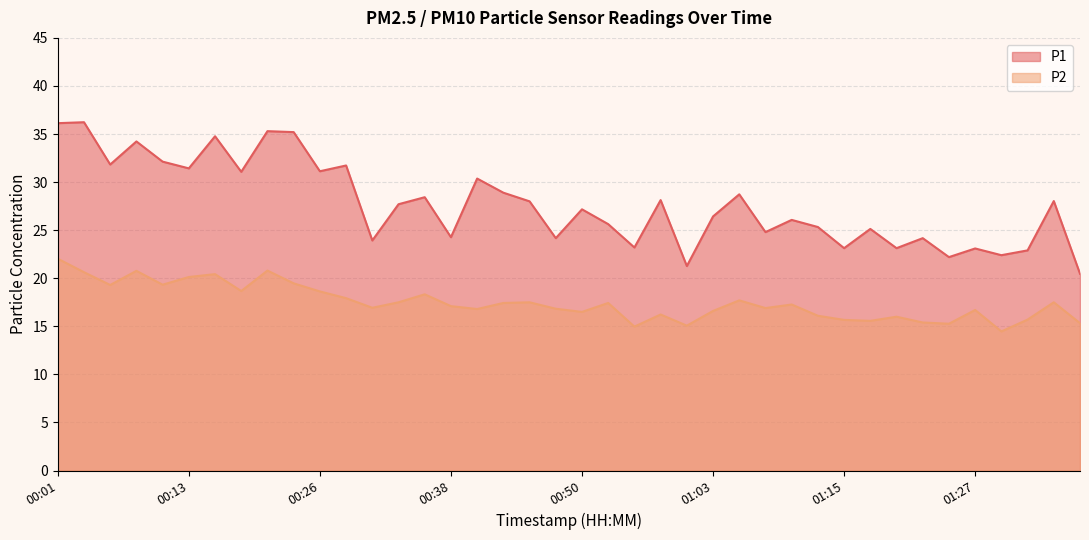

At 00:58, list the series in order from largest to smallest.

P1, P2